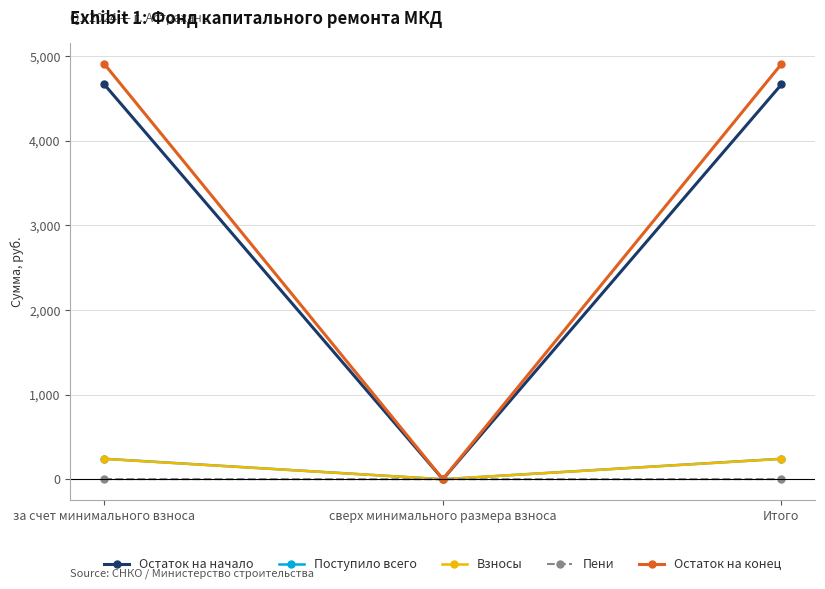

What is the maximum value shown in the chart?

4907.8